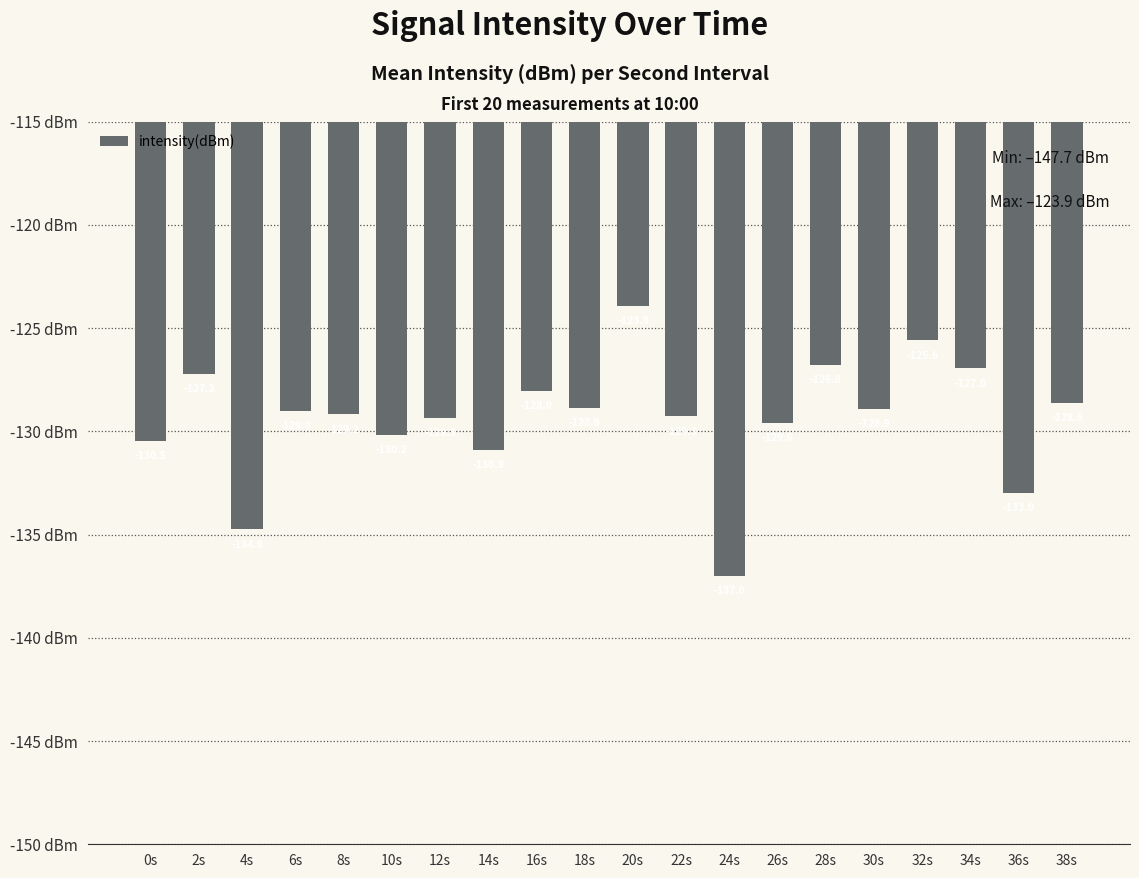

What is the average value?

-129.4